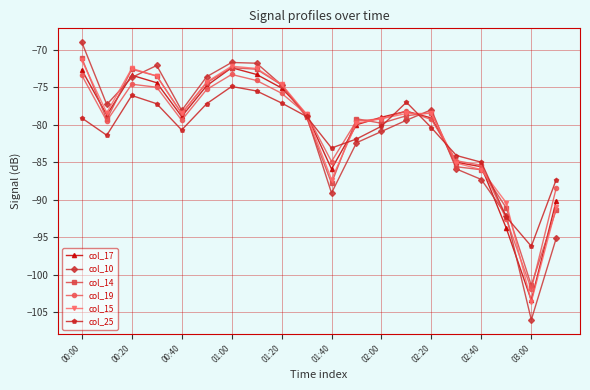

How many categories are shown in the chart?

20